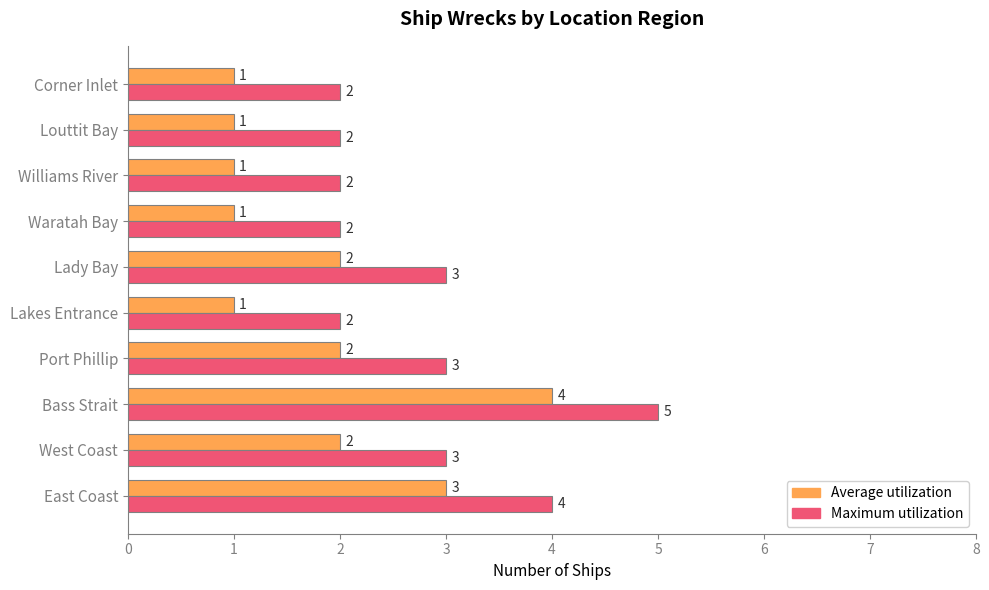

At which category is the sum across all series the highest?

Bass Strait